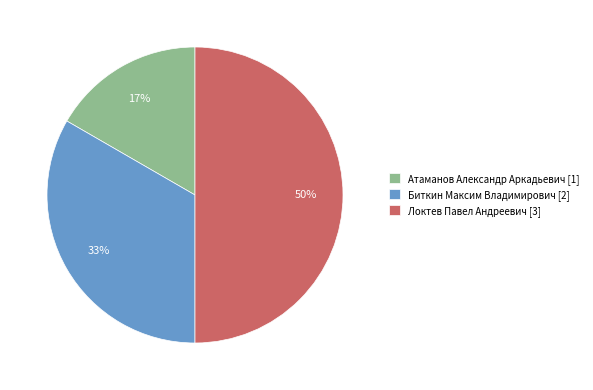

The Биткин Максим Владимирович slice represents 19% of the pie. True or false?

False